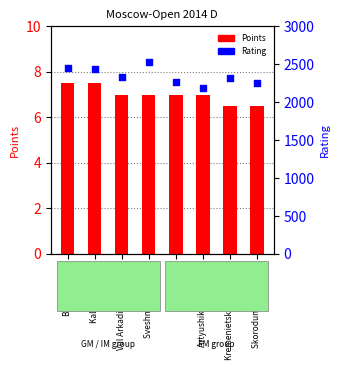

Is the value of Rating at Balashov Yuri greater than the value of Points at Kalegin Evgenij?

Yes